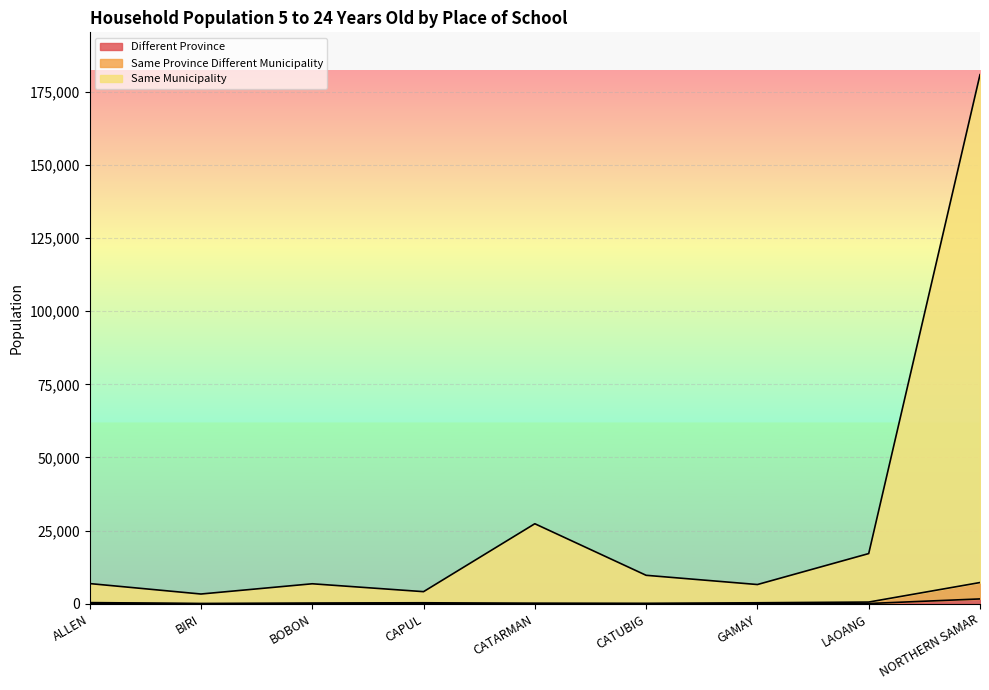

Where is the first local maximum for Different Province?

CATARMAN